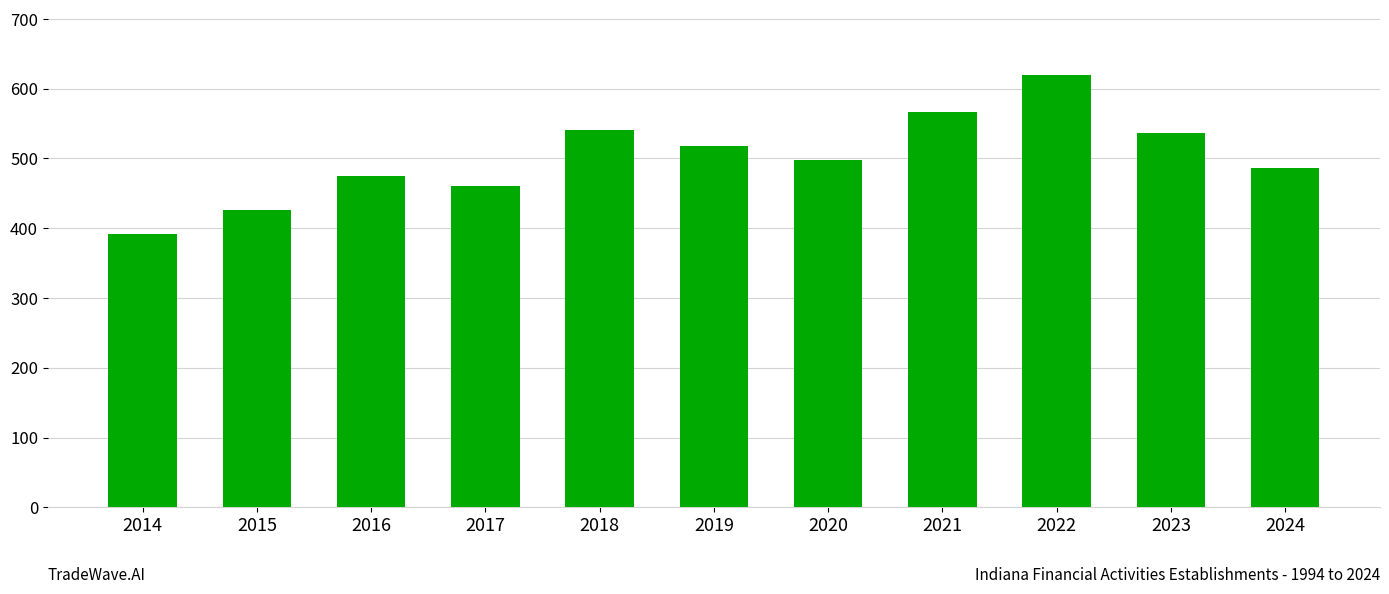

The chart shows a value of 273 at 2022. True or false?

False